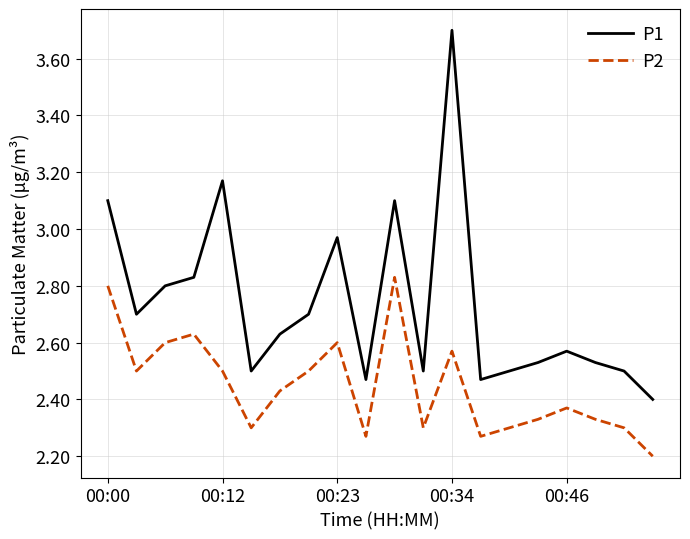

Which series has the largest range (max minus min)?

P1